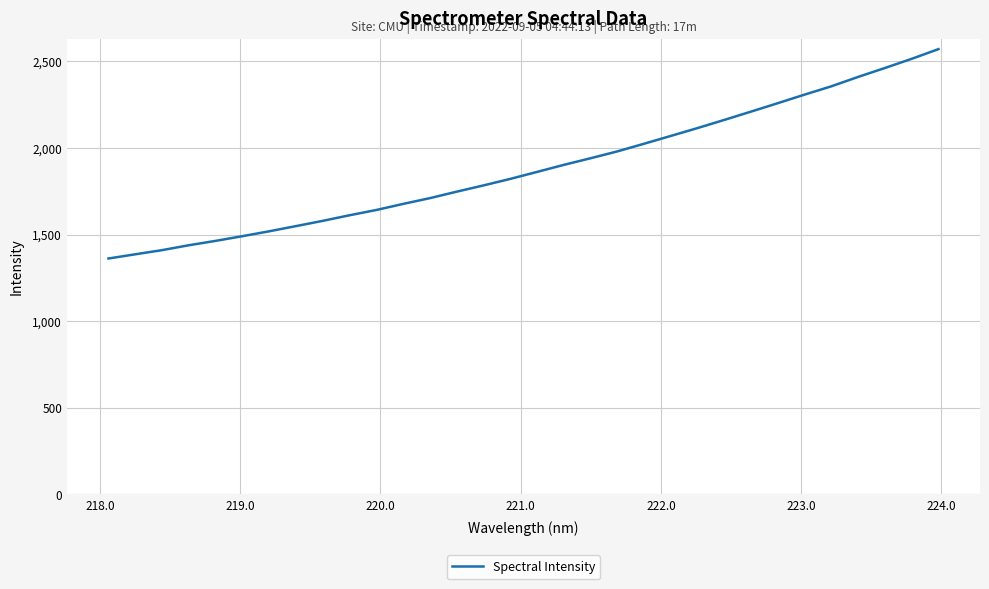

What is the maximum value shown in the chart?

2570.9